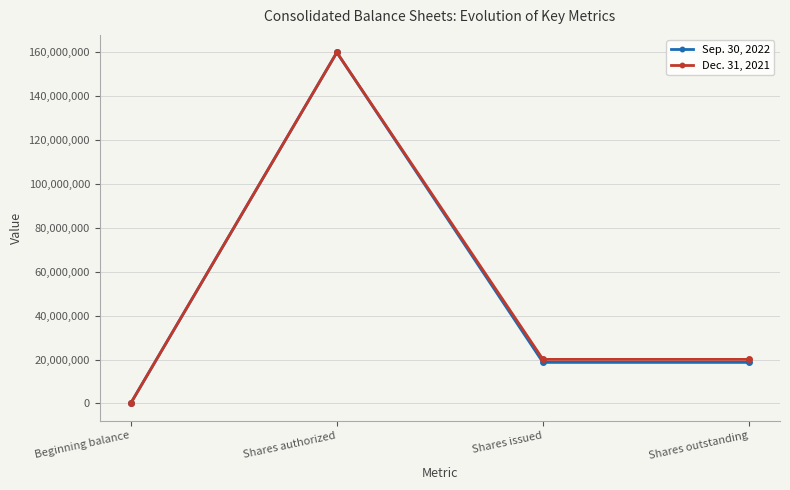

How many lines are shown in the chart?

2